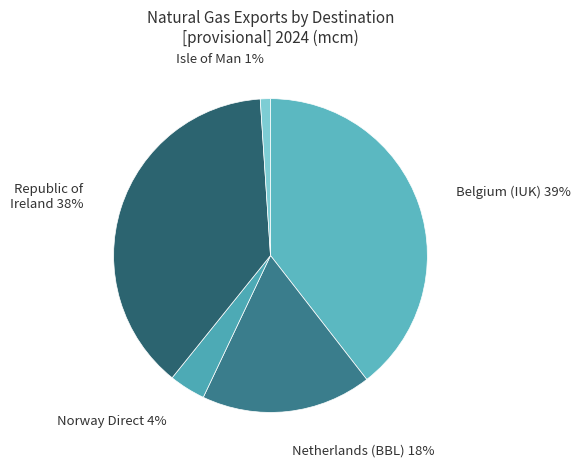

Rank the categories by value from lowest to highest.

Isle of Man, Norway Direct, Netherlands (BBL), Republic of Ireland, Belgium (IUK)